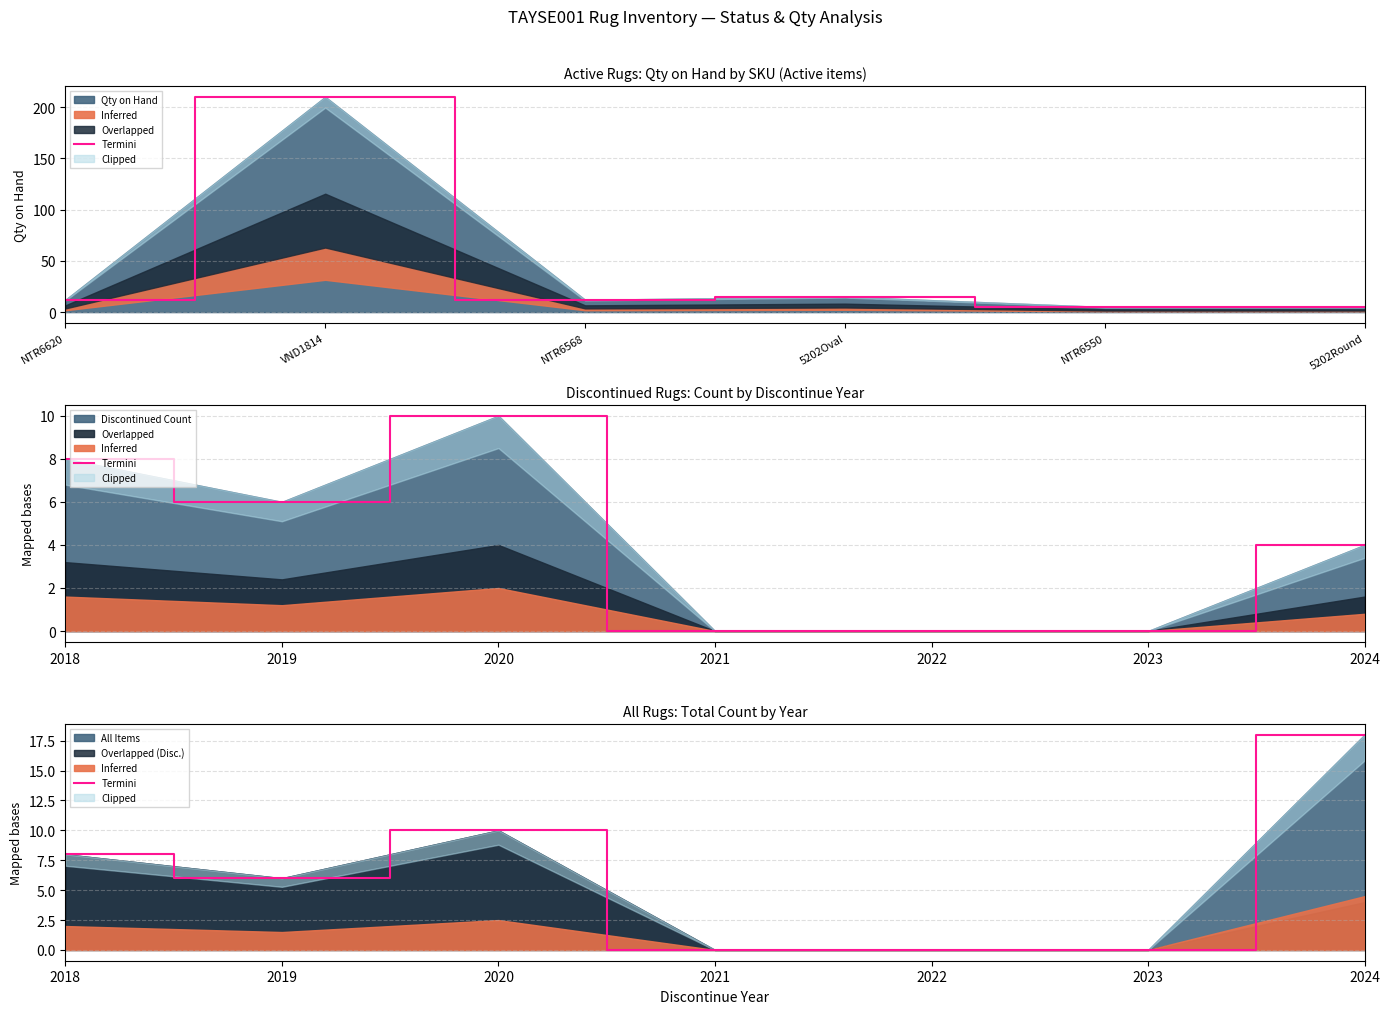

True or false: the data has more than 0 interior local peaks.

True